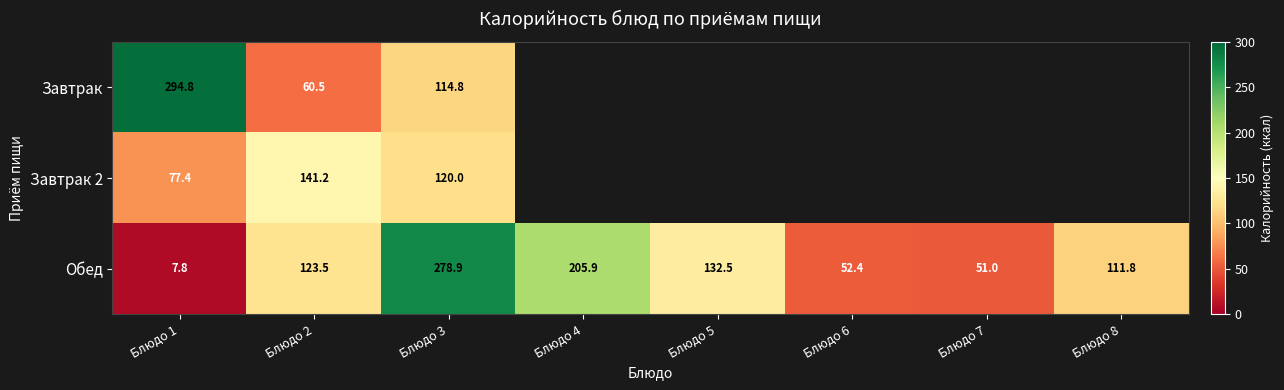

What is the lowest value of the Обед series?

7.8